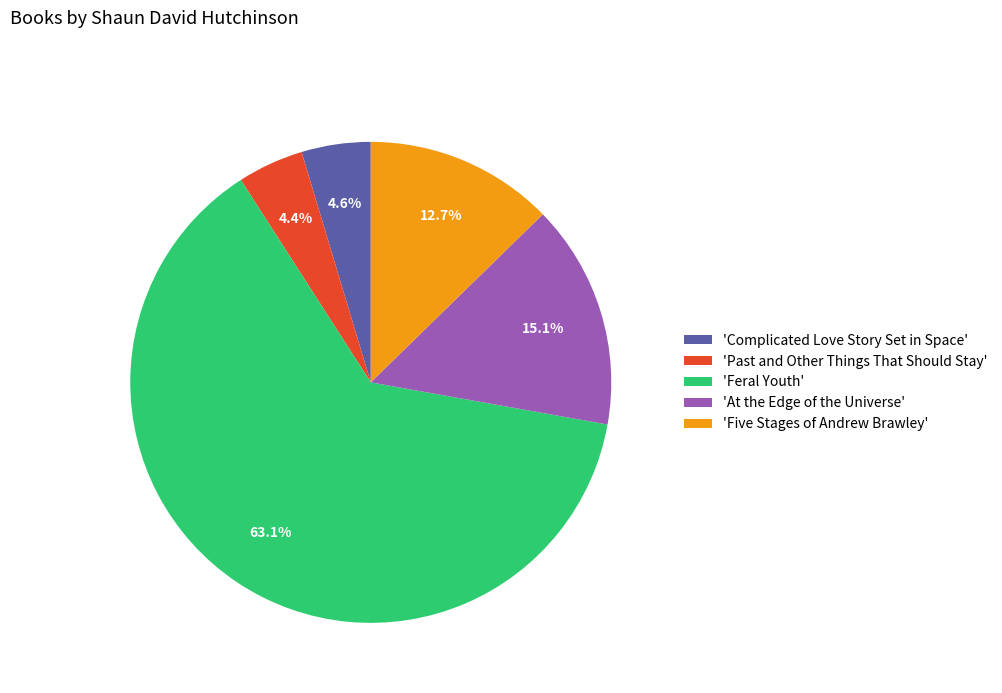

Does any single category account for the majority?

Yes